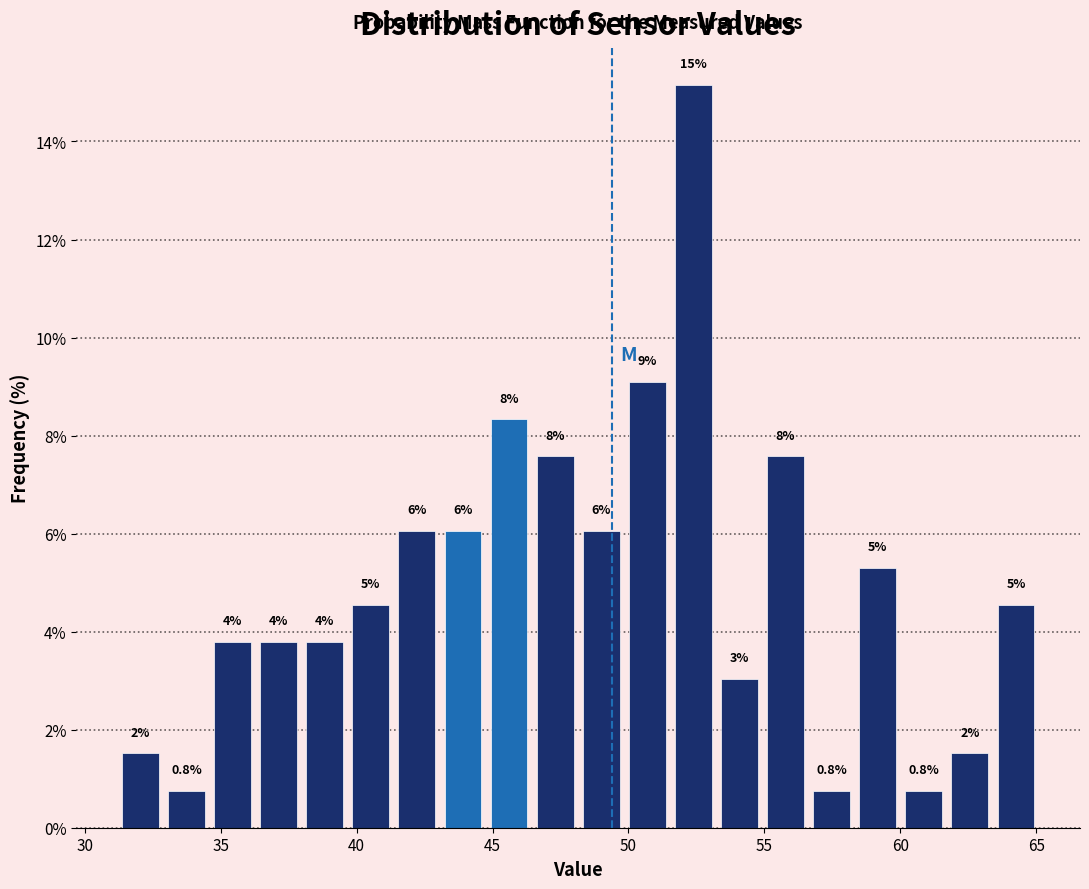

Around what value on the x-axis is the tallest bar? Give the approximate position of its centre, as read against the axis.

52.5